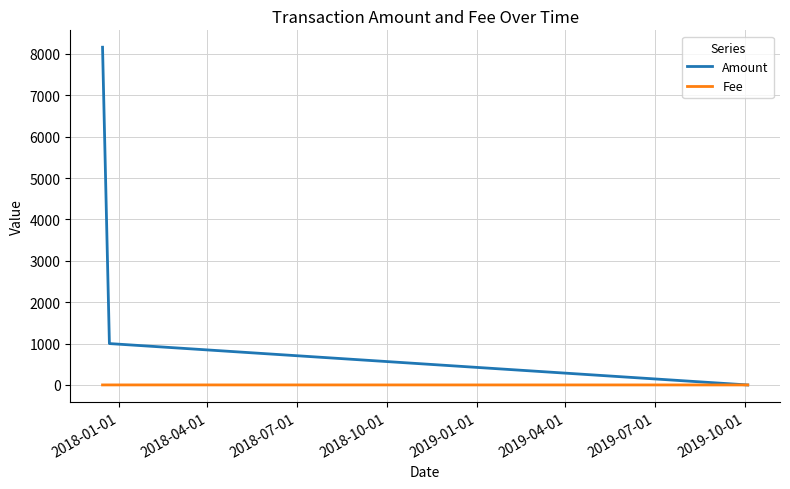

What is the sum of all Fee values?

4.5